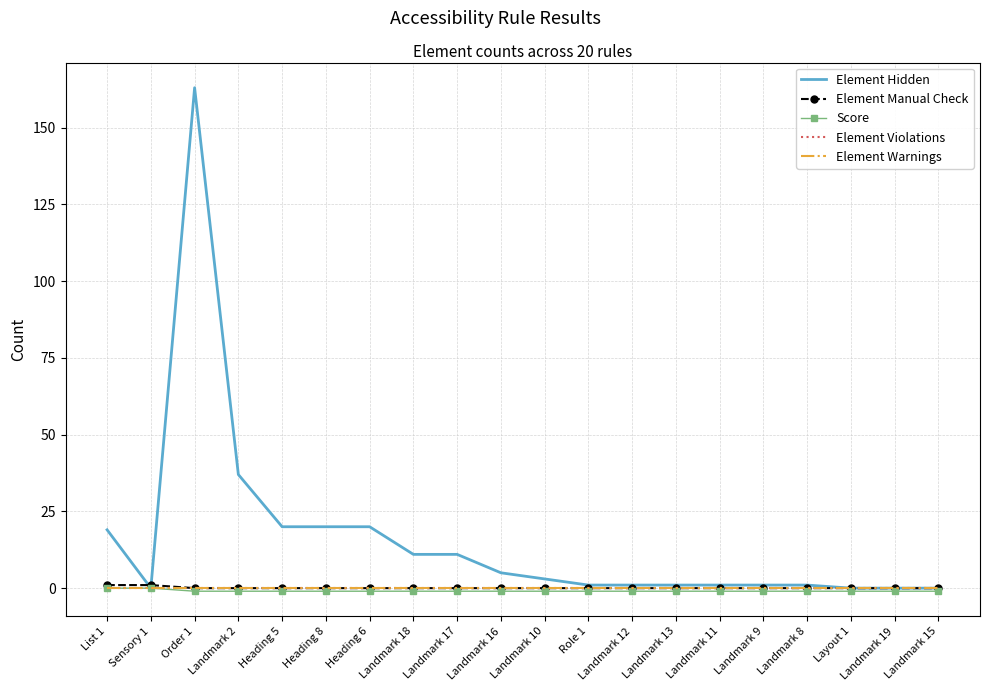

Which label corresponds to the smallest value in the chart?

Order 1